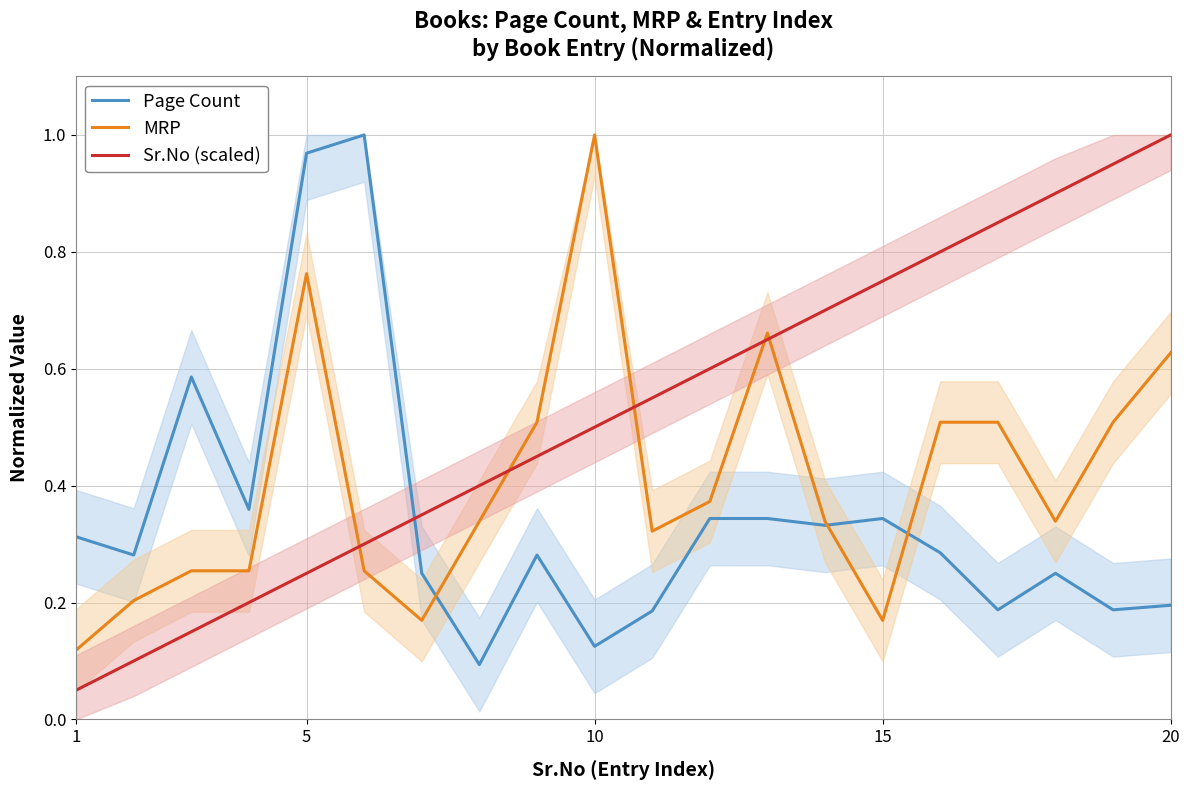

How many intersections are there between Page Count and Sr.No (scaled)?

1